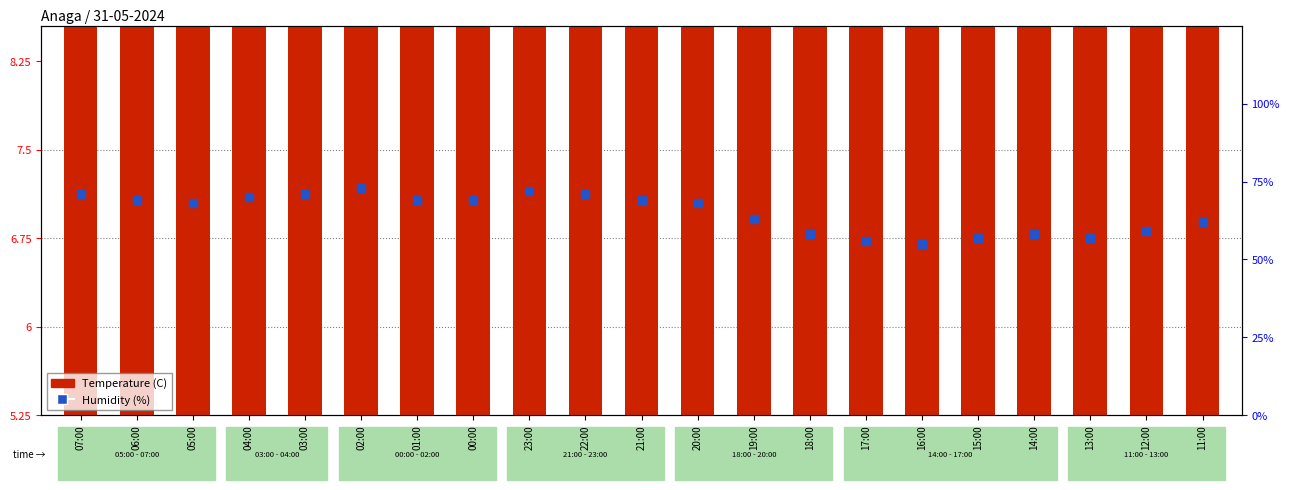

What are all the series names shown in the legend?

Temperature (C), Humidity (%)